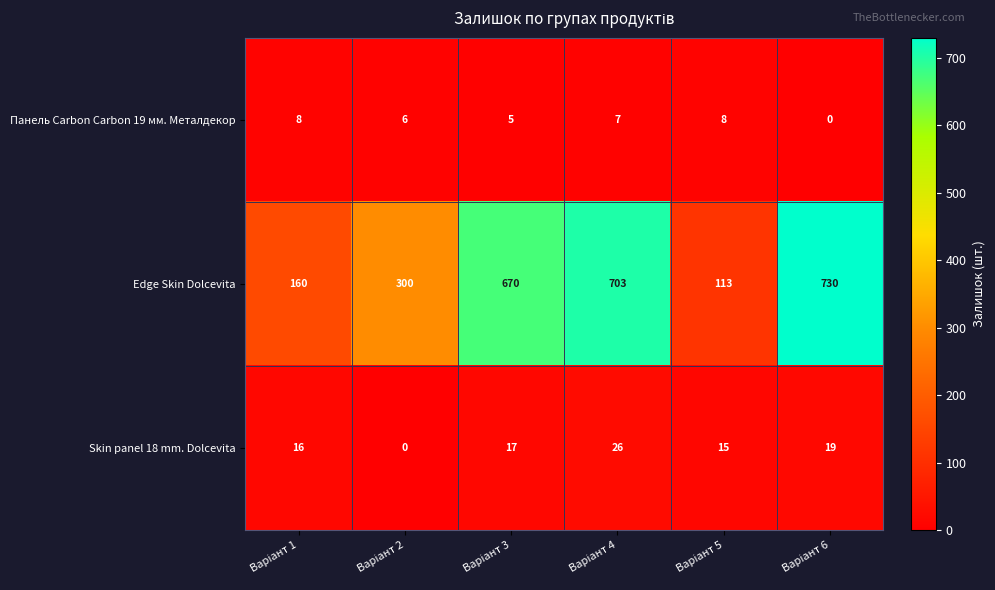

How many Панель Carbon Carbon 19 мм. Металдекор values are between 5 and 8?

5